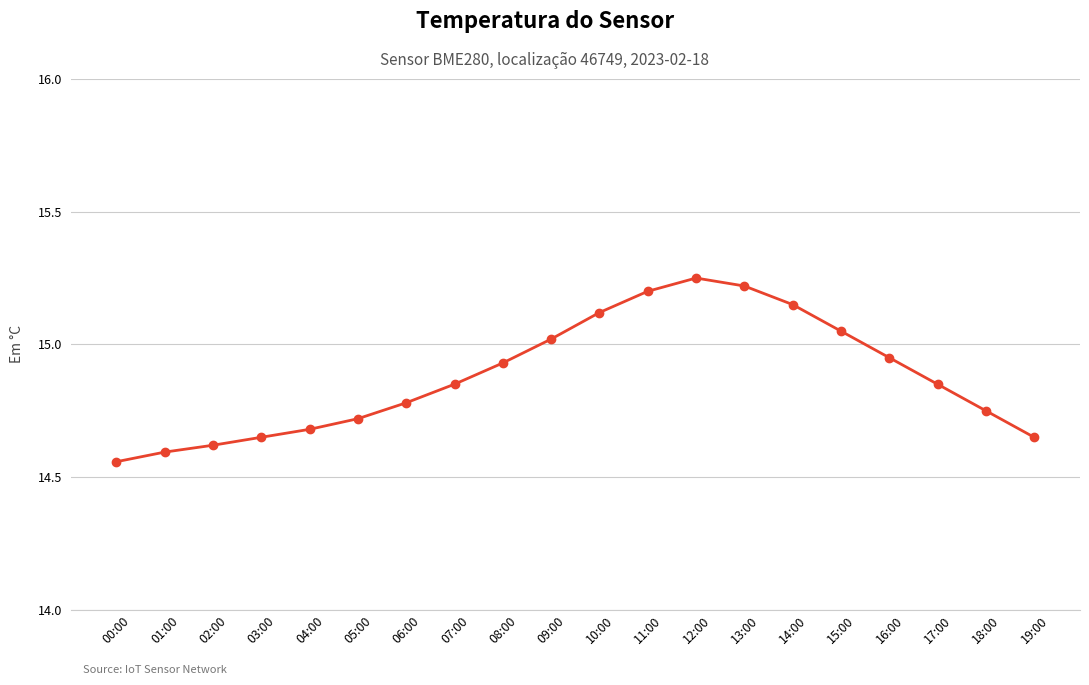

What is the label of the 2nd point from the left?

01:00